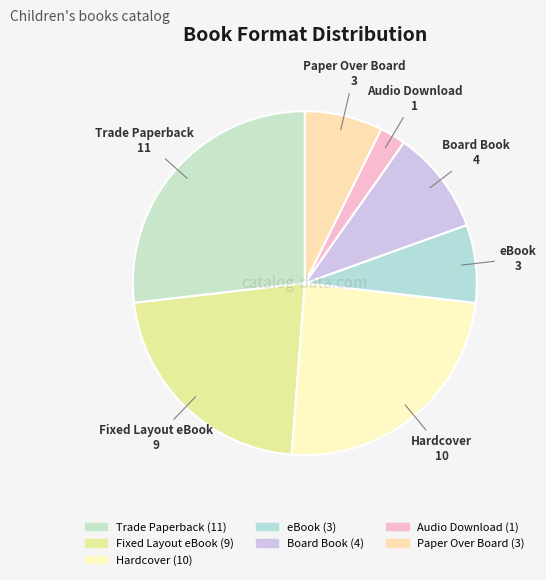

The eBook slice represents 1% of the pie. True or false?

False